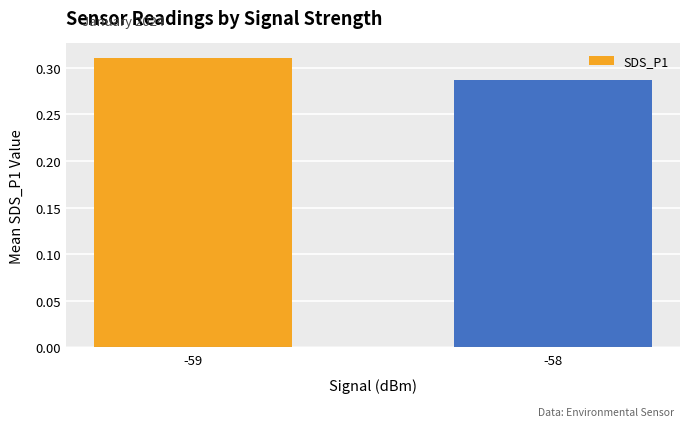

How many bars are there in total?

2